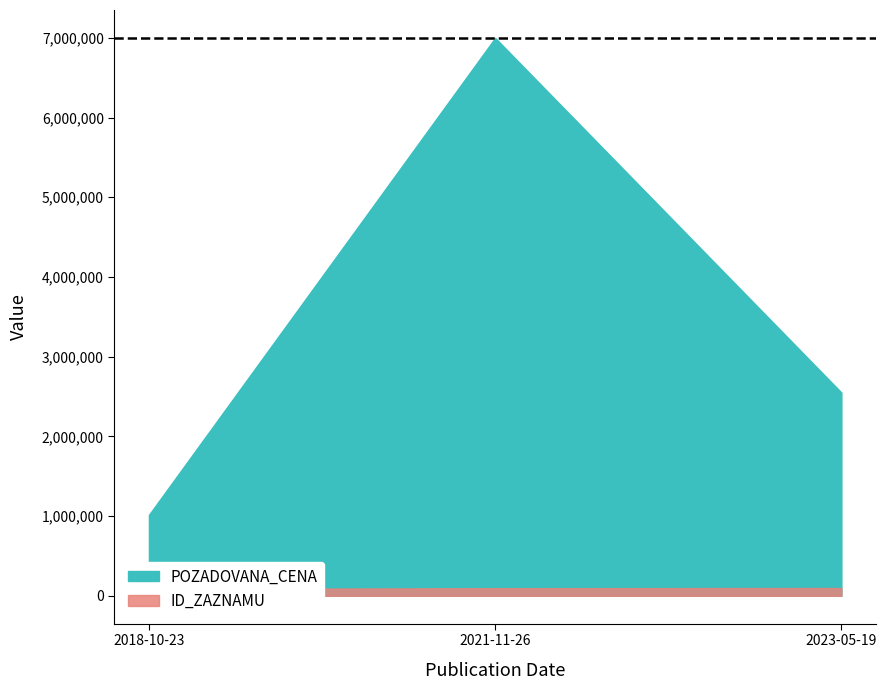

What value does the ID_ZAZNAMU series have at 2018-10-23?

85656